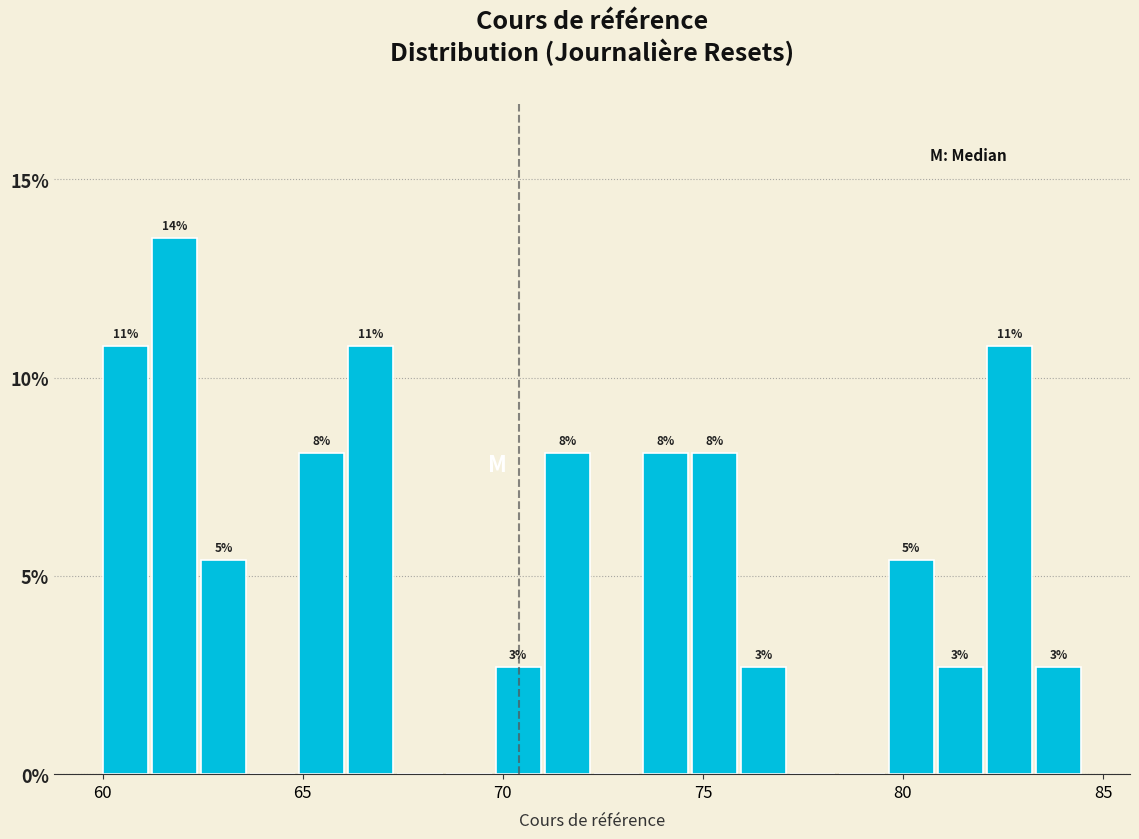

Around what value on the x-axis is the tallest bar? Give the approximate position of its centre, as read against the axis.

62.0